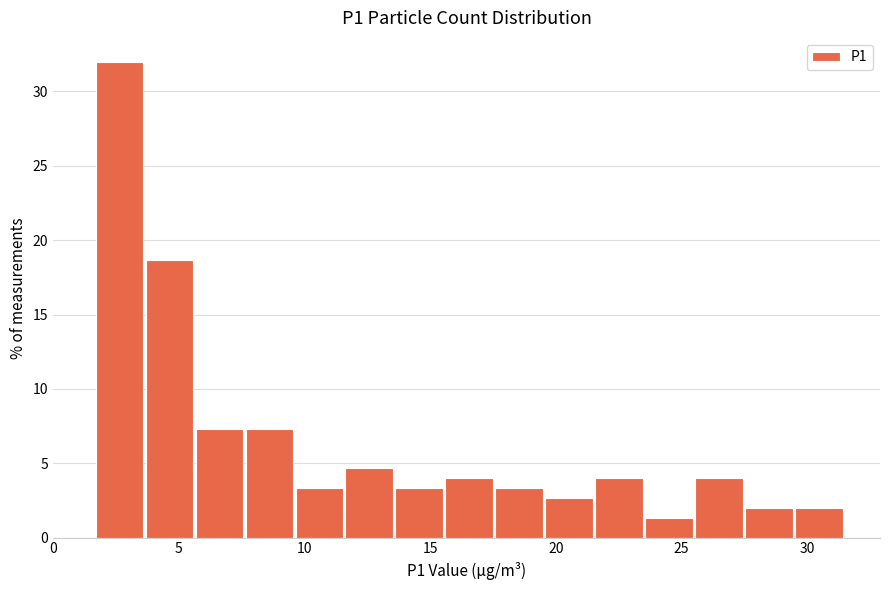

Read against the x-axis, roughly where is the centre of the tallest bar?

2.5